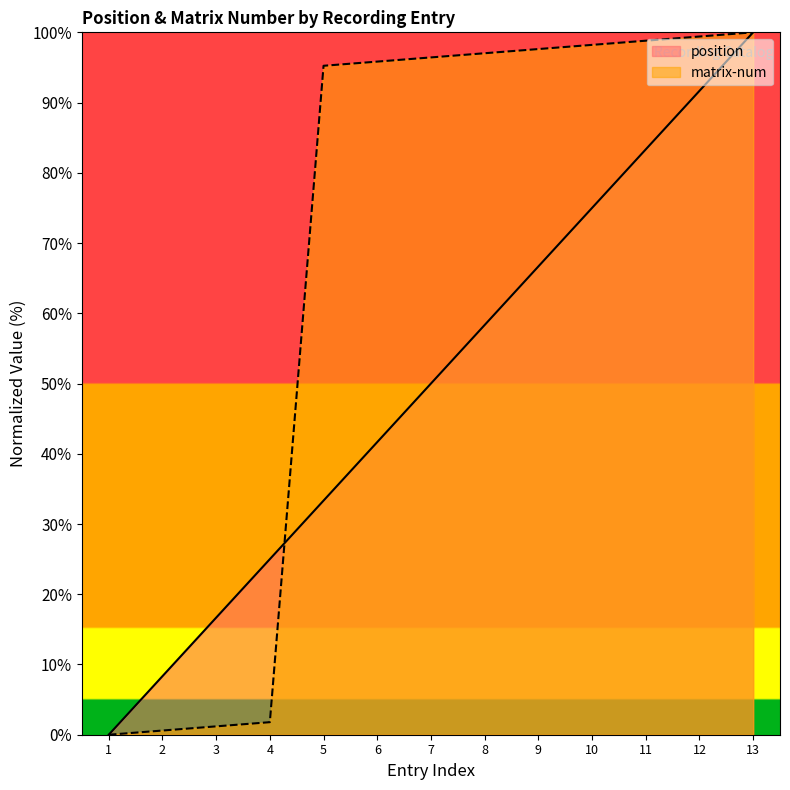

Does the chart display data point markers on the line(s)?

No